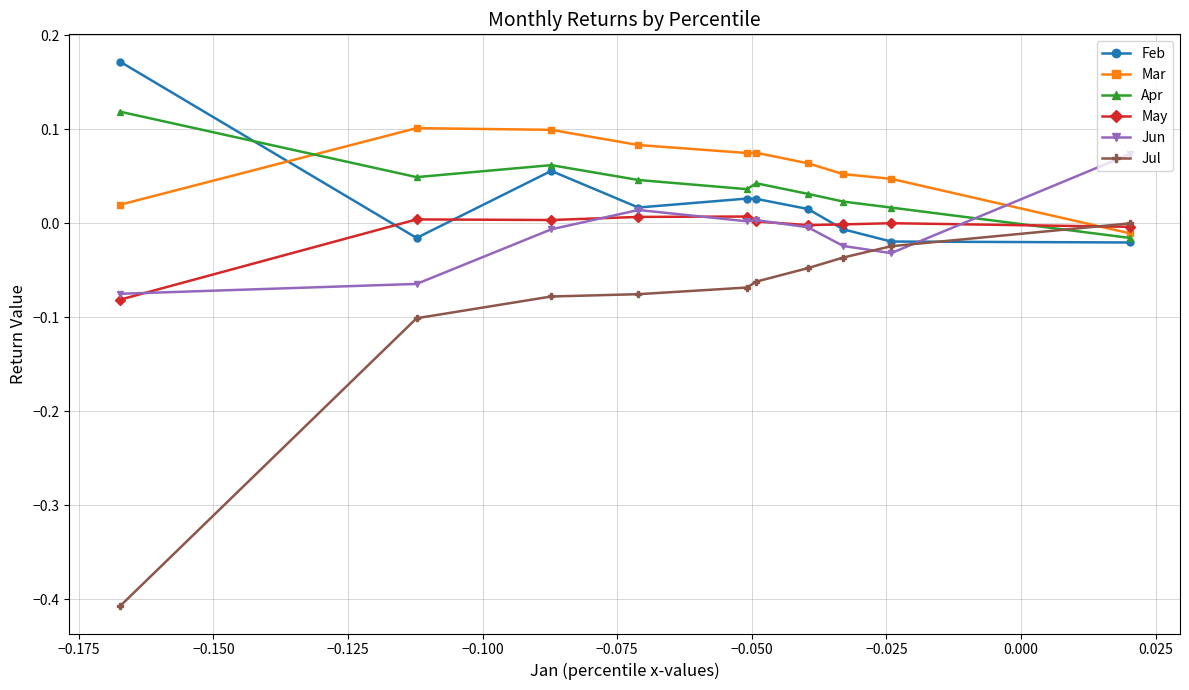

List the series in order of their peak value, lowest first.

Jul, May, Jun, Mar, Apr, Feb